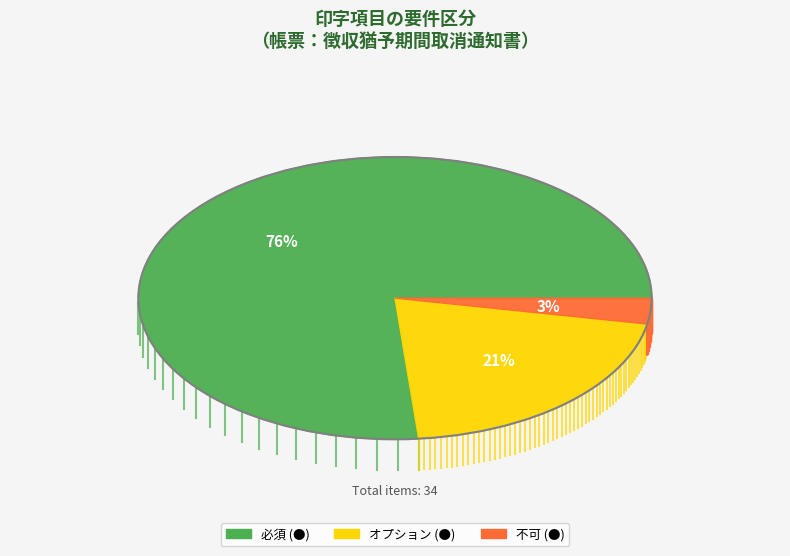

Which category accounts for the majority?

必須 (●)